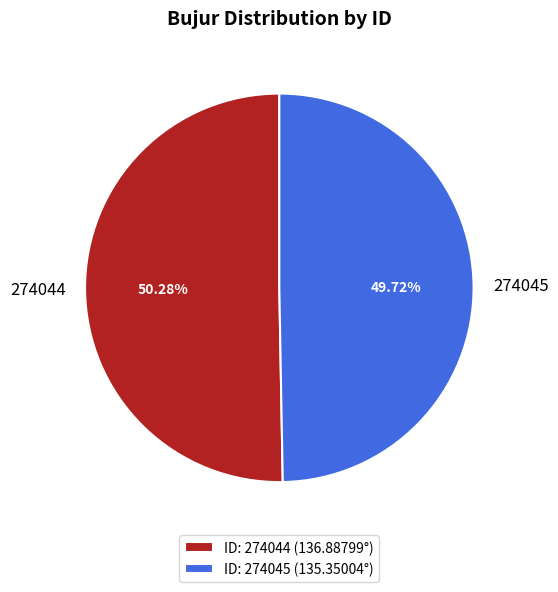

True or false: 274044 accounts for 50% of the total.

True